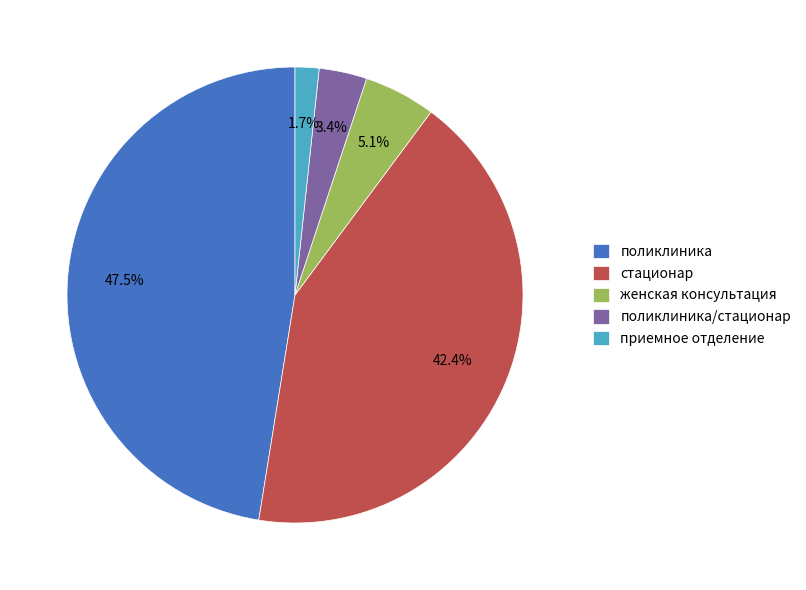

How many segments does this pie chart have?

5